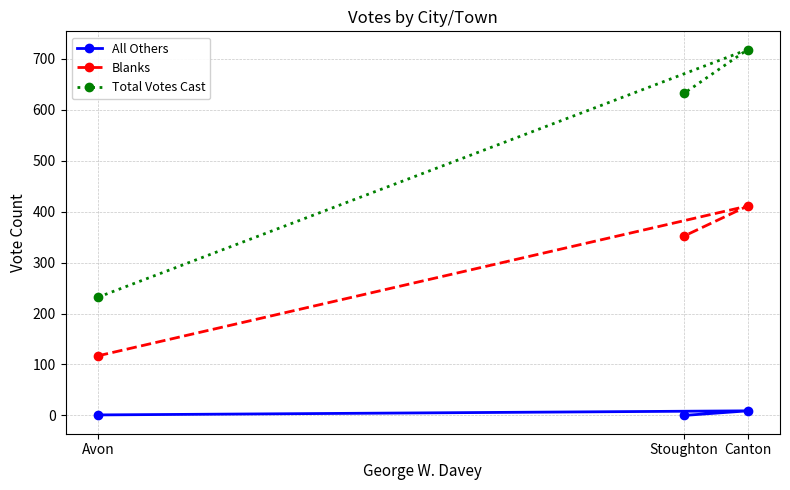

The All Others series shows 1 at Avon. True or false?

True